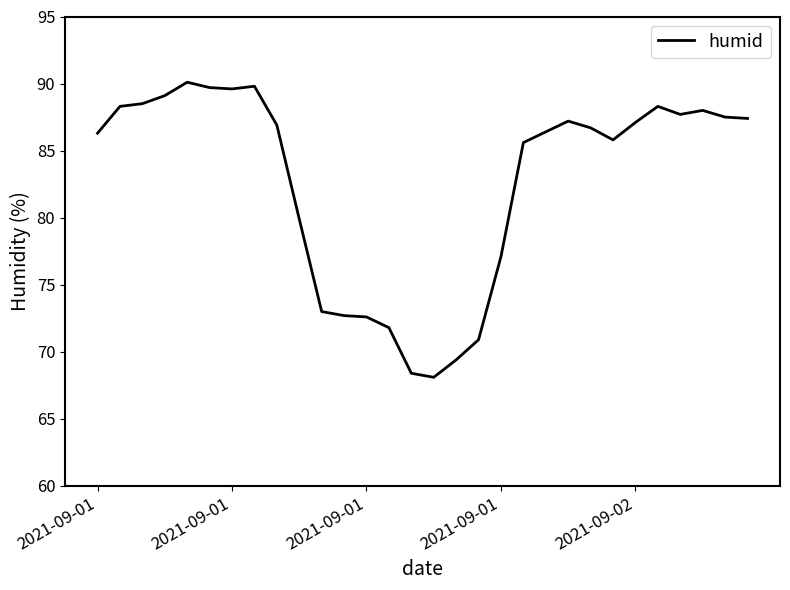

Does the chart display data point markers on the line(s)?

No